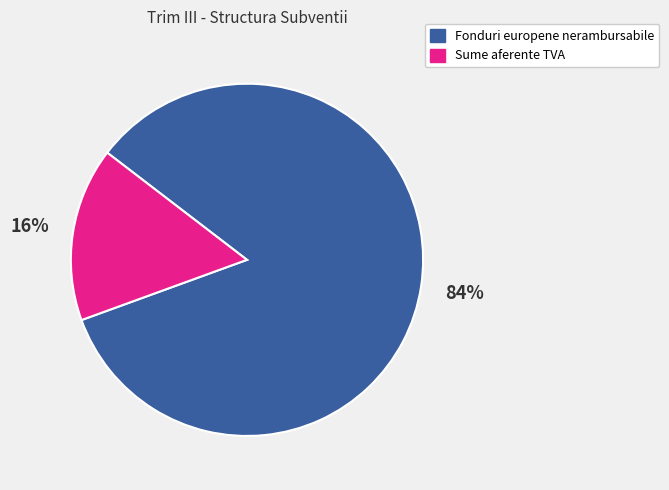

What percentage is the Sume aferente TVA slice, to the nearest percent?

16%